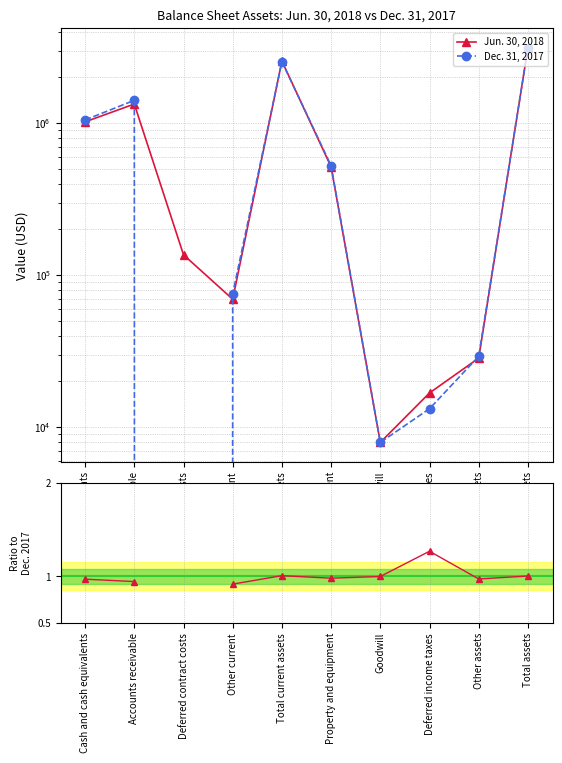

How many lines are shown in the chart?

3